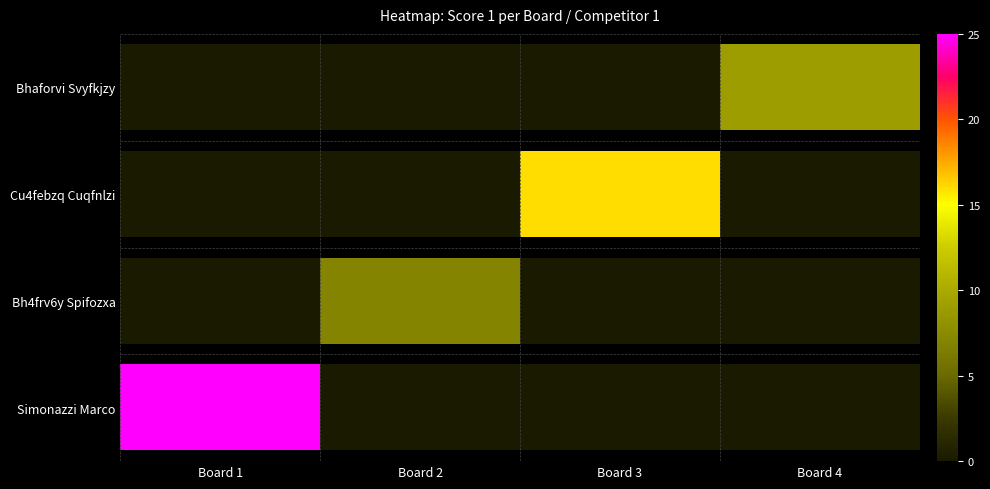

List the labels in order of value, smallest first.

Board 1, Board 2, Board 3, Board 4